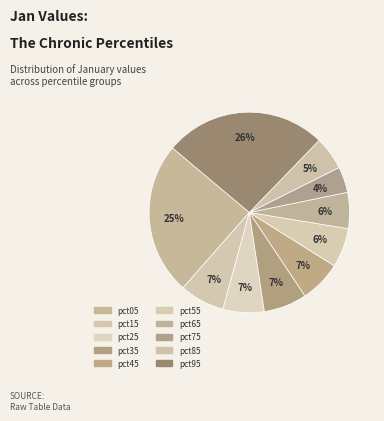

How many segments does this pie chart have?

10